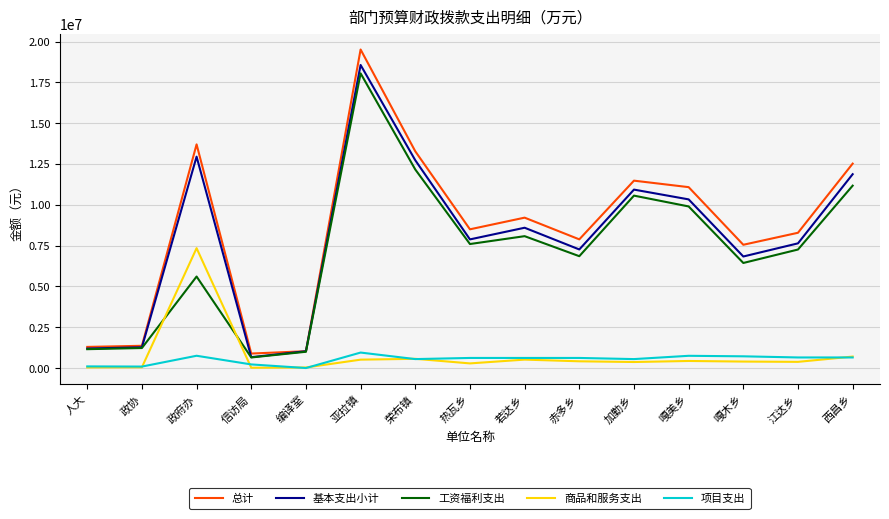

At which category is the sum across all series the highest?

亚拉镇